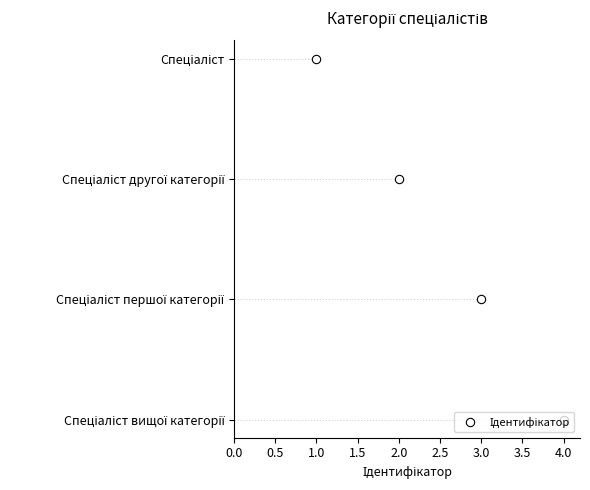

What is the difference between the maximum and minimum values?

3